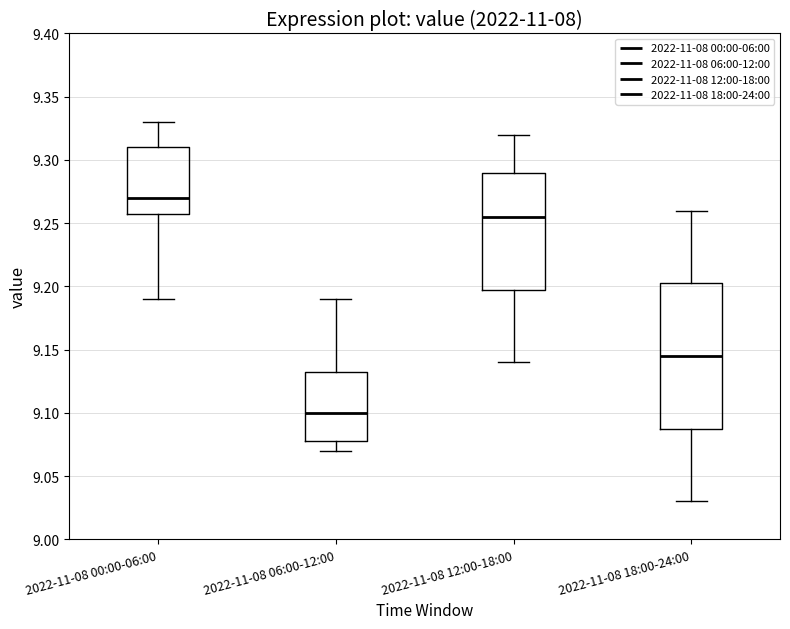

Comparing the boxes themselves (not the whiskers), which one is the tallest?

2022-11-08 18:00-24:00